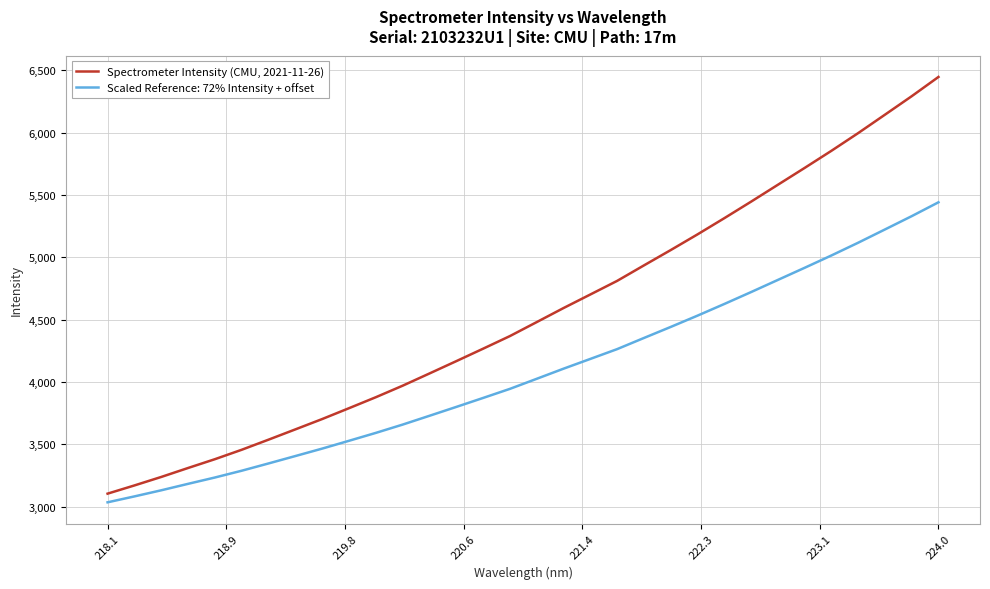

What is the greatest value displayed?

6445.7